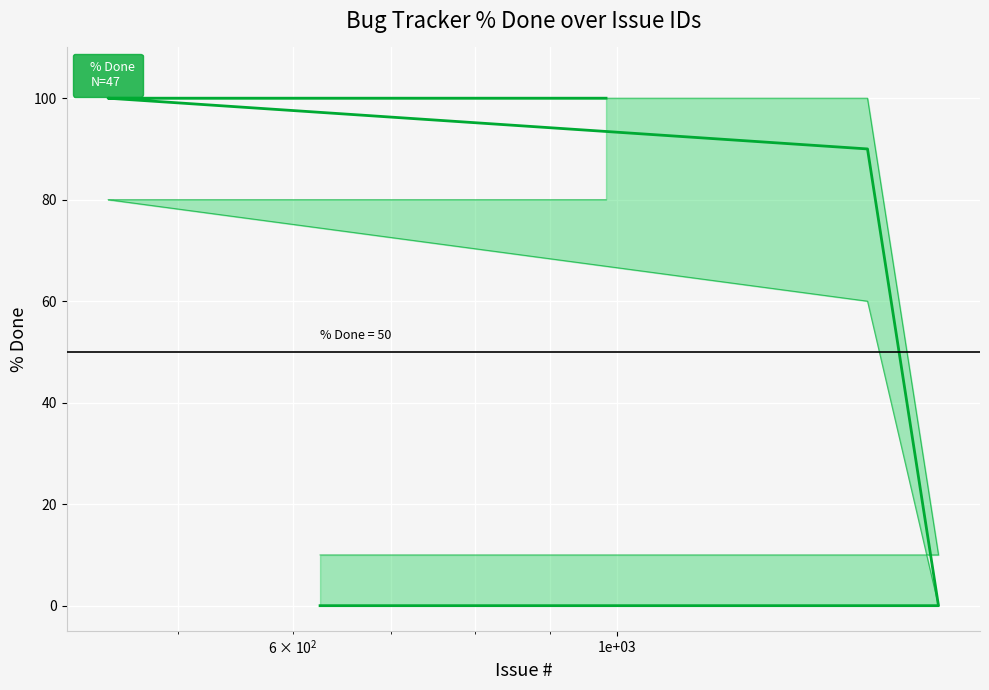

Is this an area chart (filled region under the line)?

No